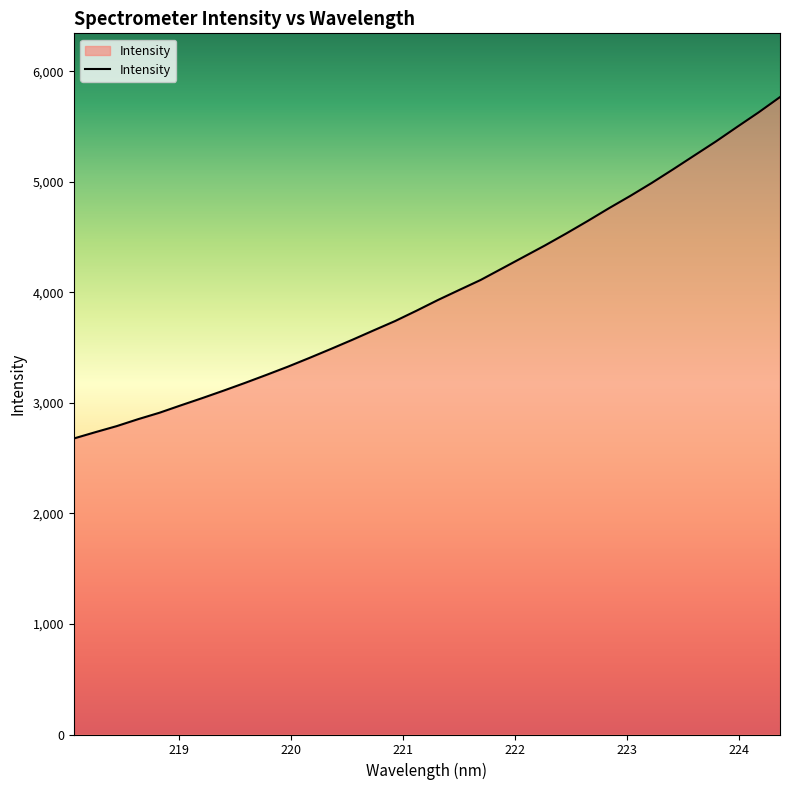

What is the smallest value displayed?

2678.5